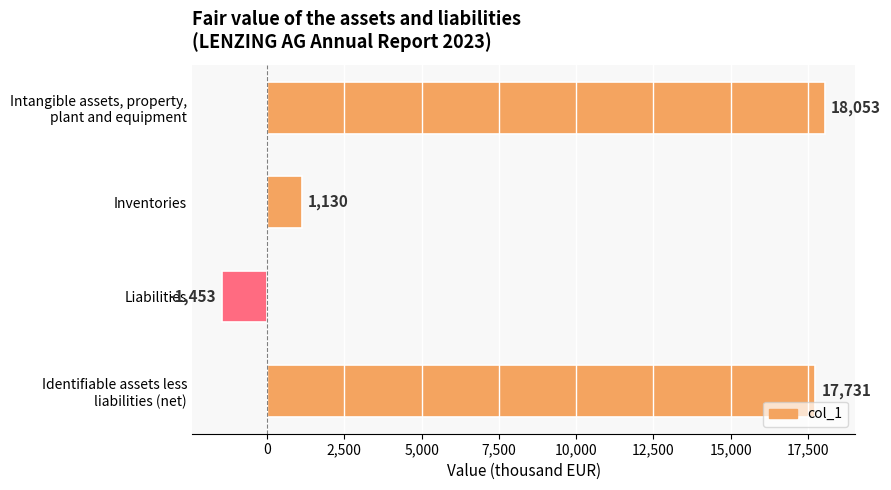

What is the difference between the maximum and second lowest values?

16923